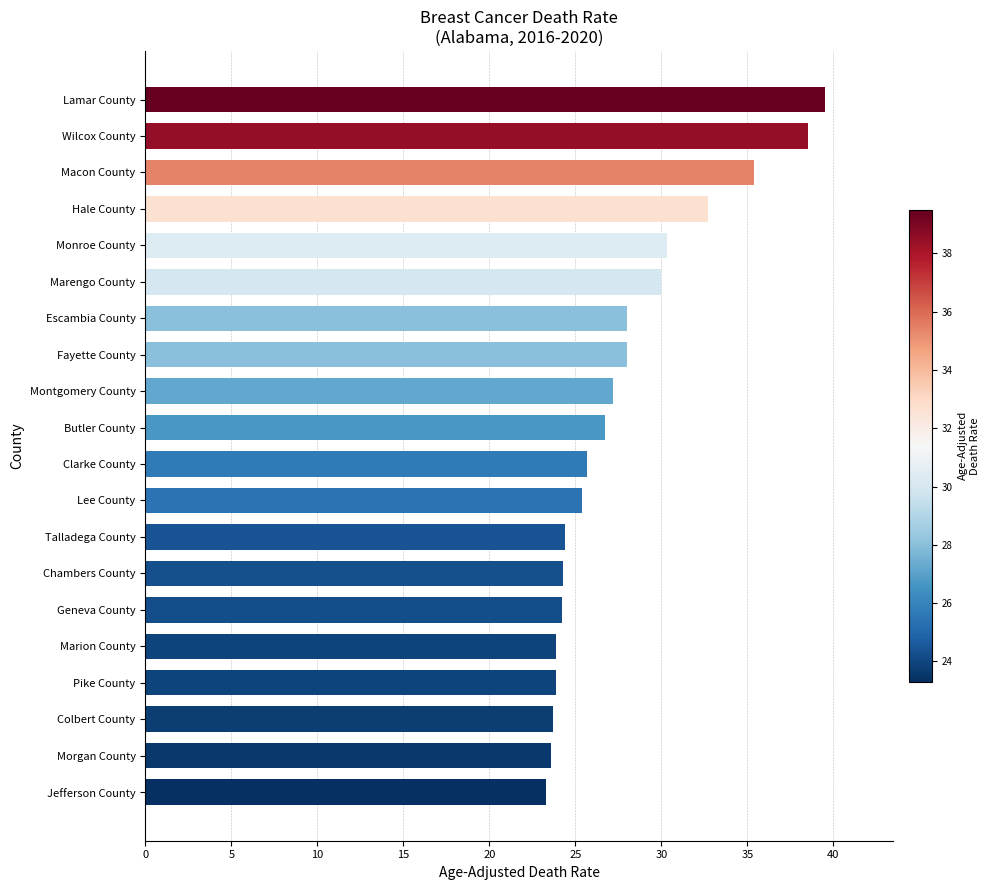

Is it true that the value at Montgomery County is 11.1?

False